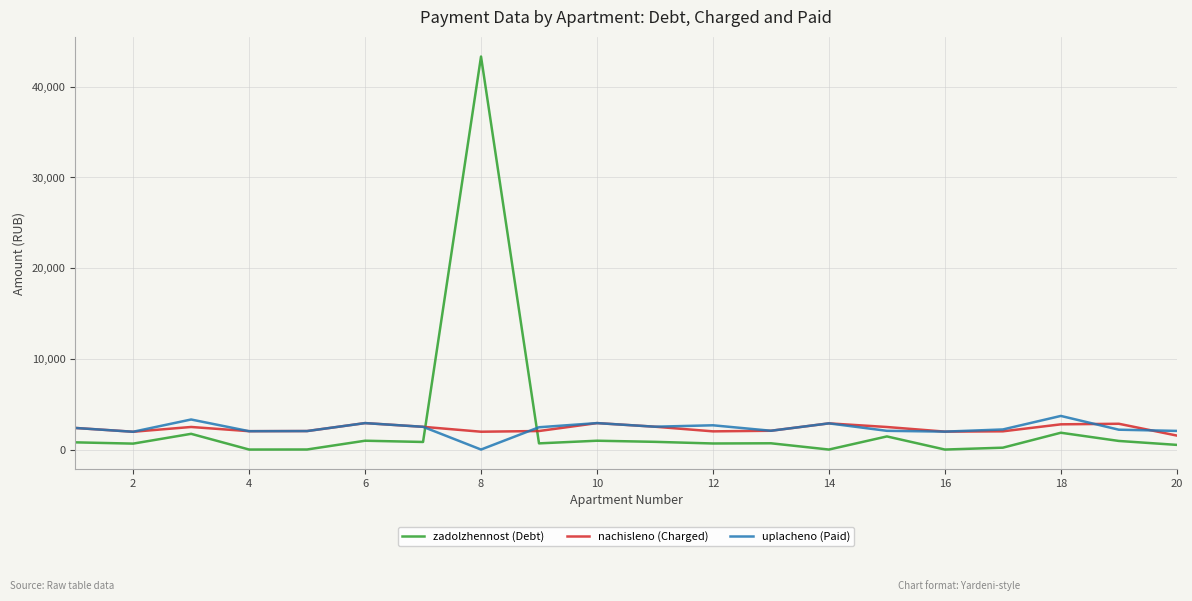

Which series has the largest range (max minus min)?

zadolzhennost (Debt)